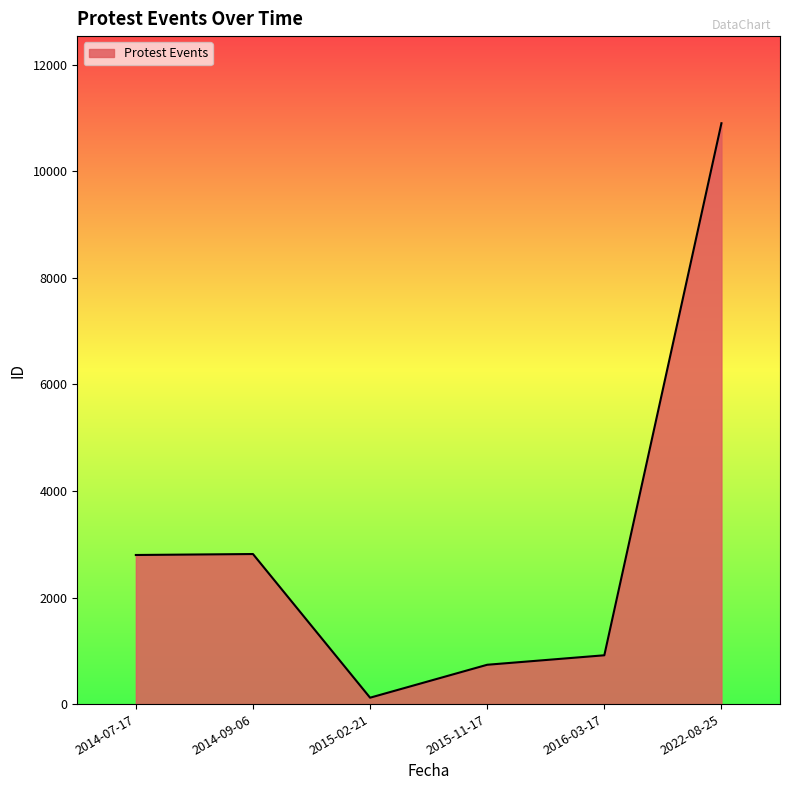

What is the change in value from 2015-02-21 to 2022-08-25?

+10780